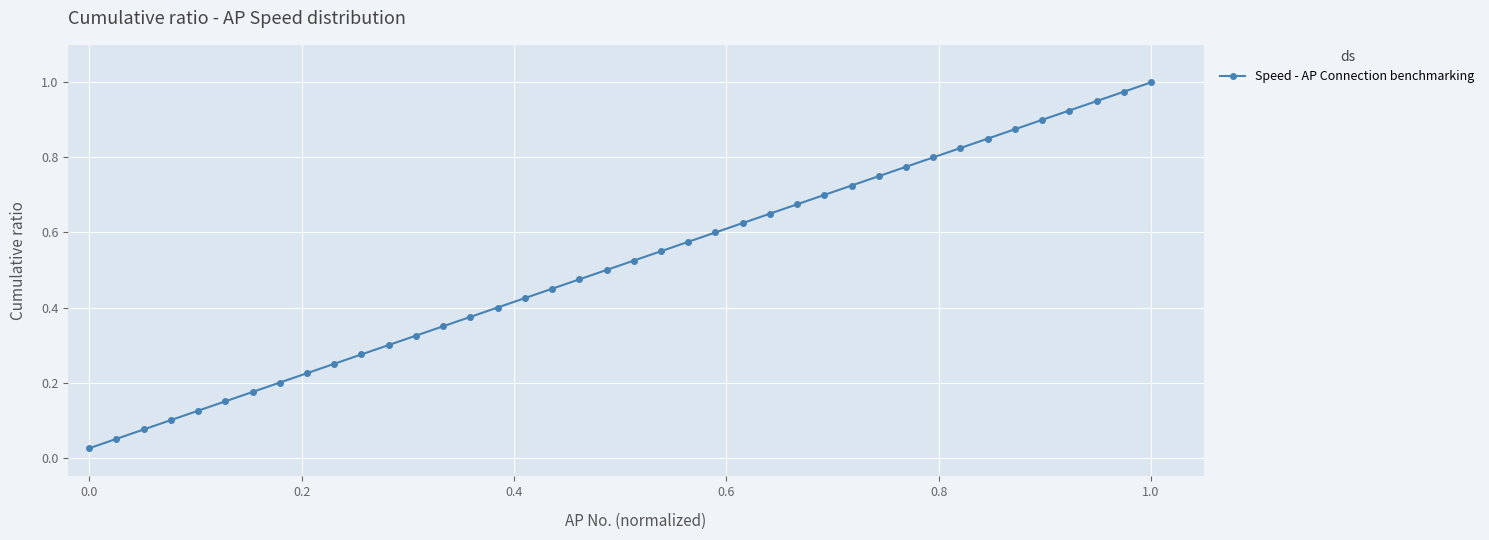

What is the sum of all values?

20.5